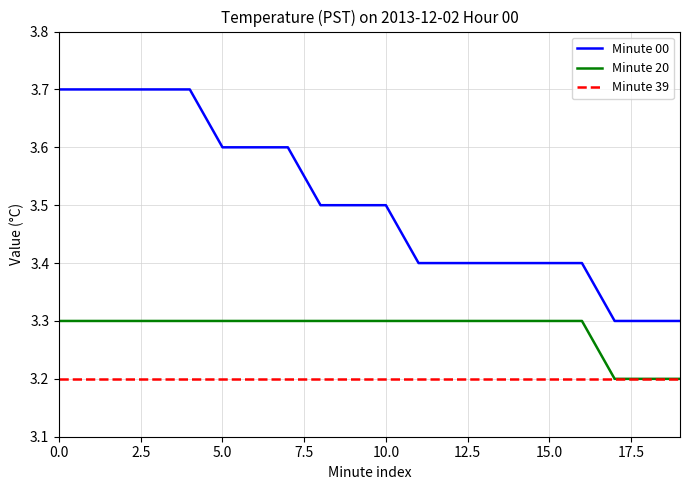

Count the number of categories in the chart.

20